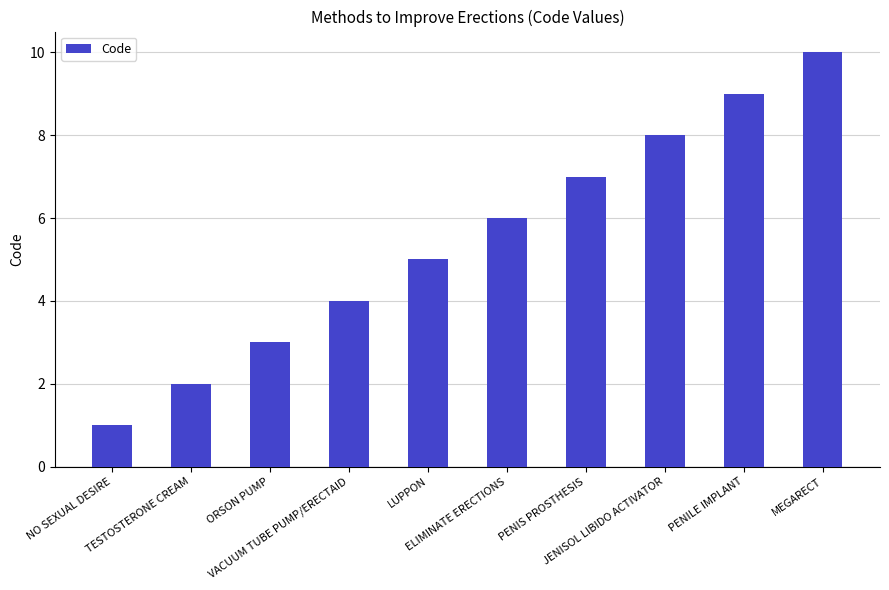

How many bars are there in total?

10